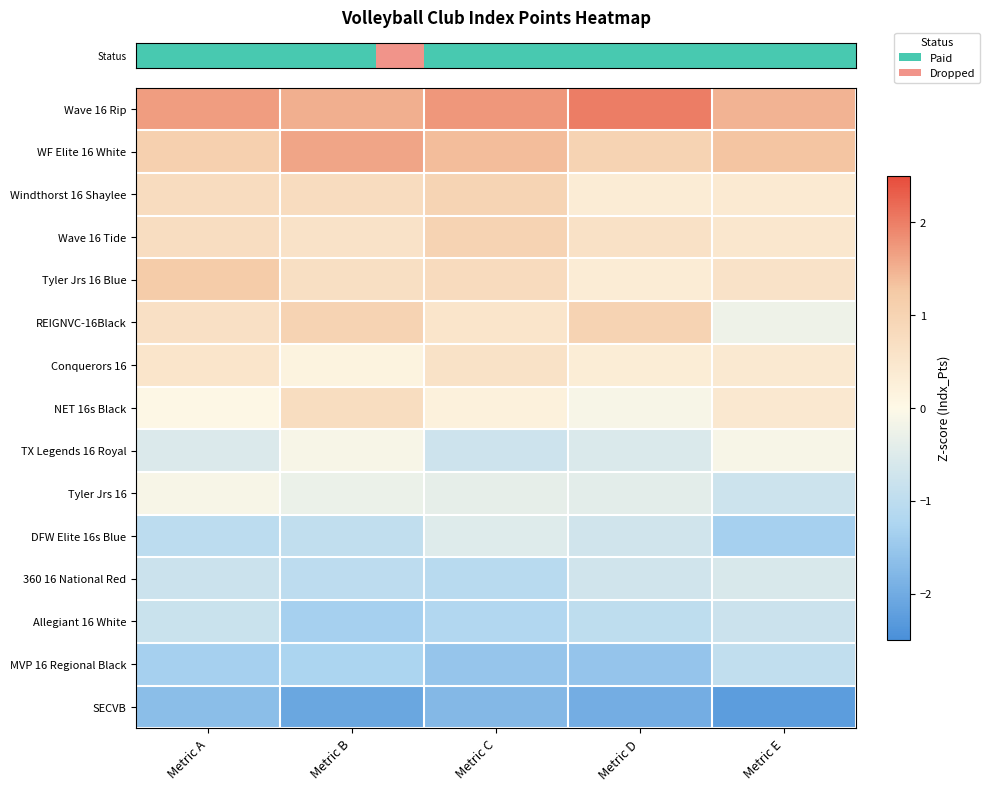

Which has a higher value, Metric B or Metric C?

Metric C